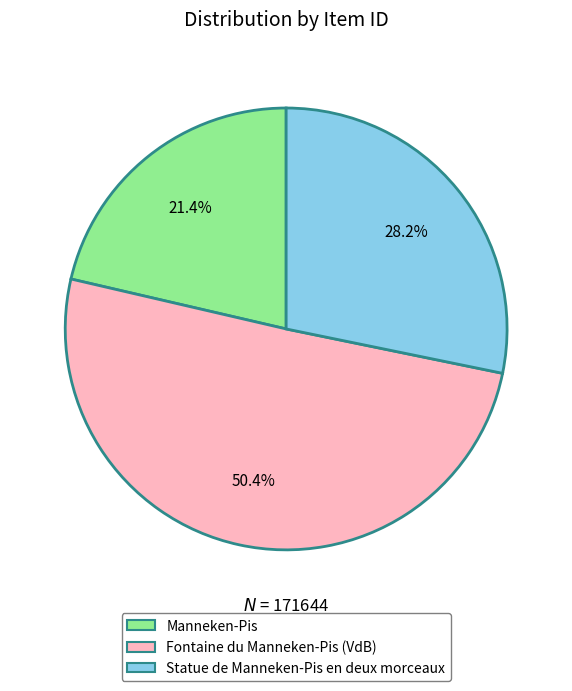

Do Manneken-Pis and Statue de Manneken-Pis en deux morceaux together represent more than half of the pie?

No